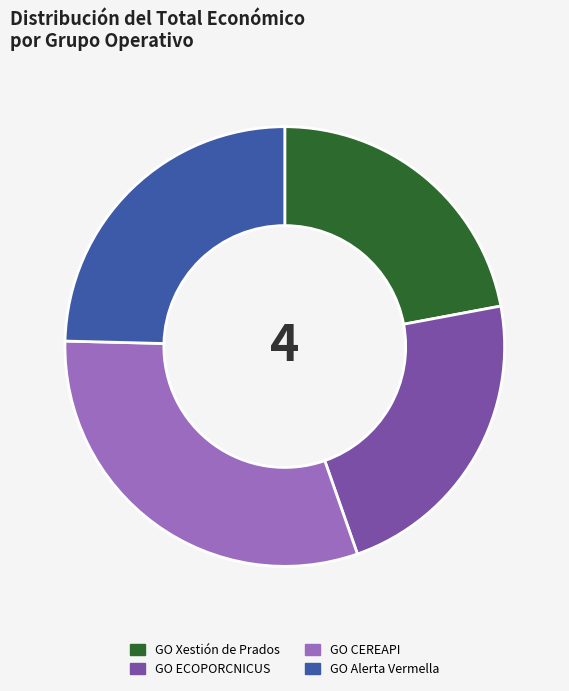

Between GO Xestión de Prados and GO Alerta Vermella, which is larger?

GO Alerta Vermella